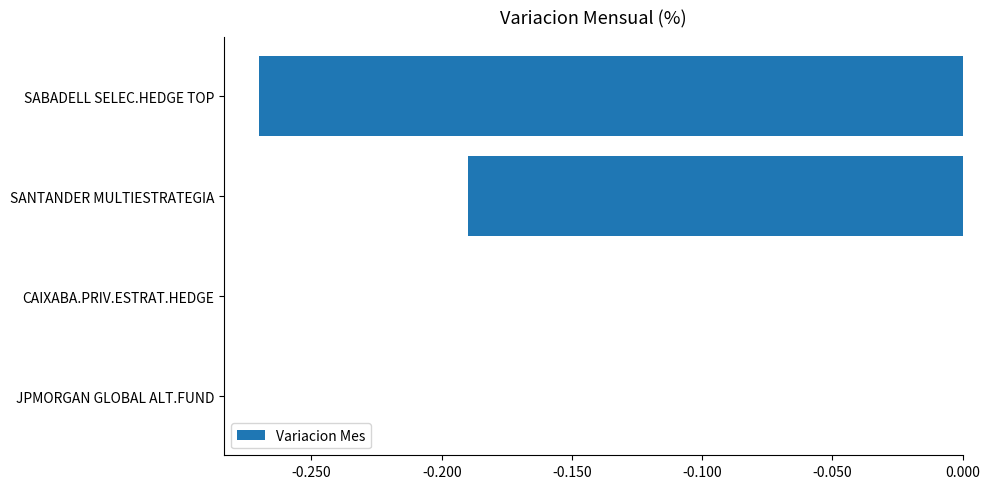

What is the sum of all values?

-0.5